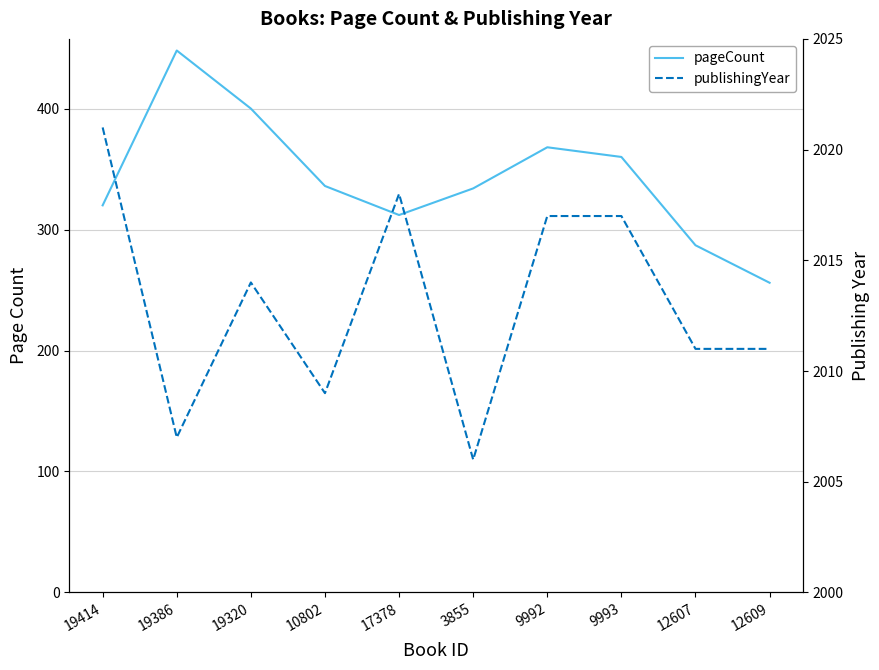

True or false: pageCount and publishingYear intersect in this chart.

False